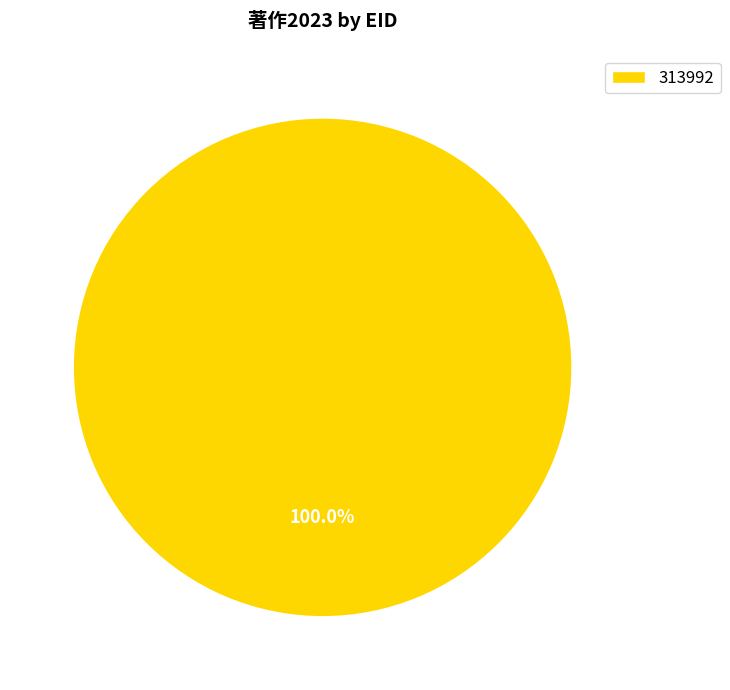

Is there a majority slice in this chart?

Yes